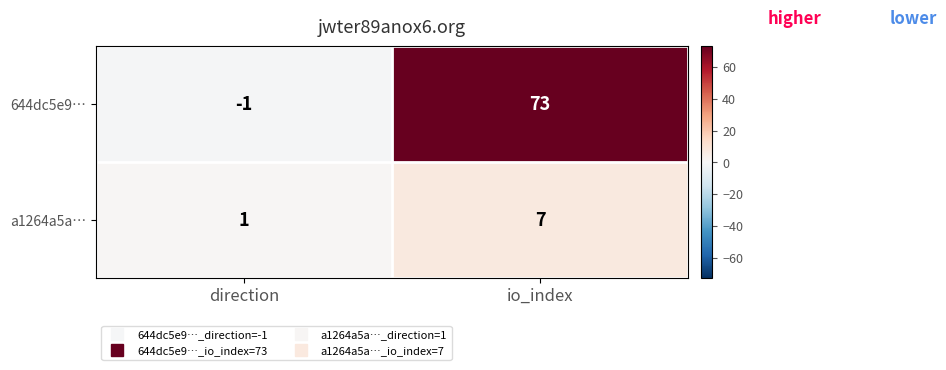

At which label is a1264a5a… closest to 4?

direction